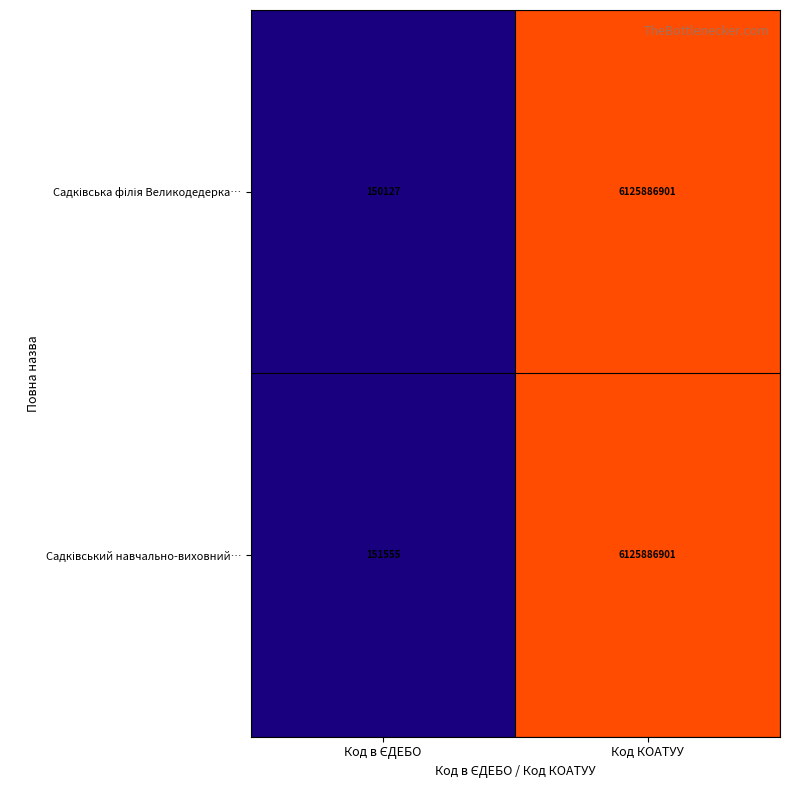

How many distinct data groups are displayed?

2